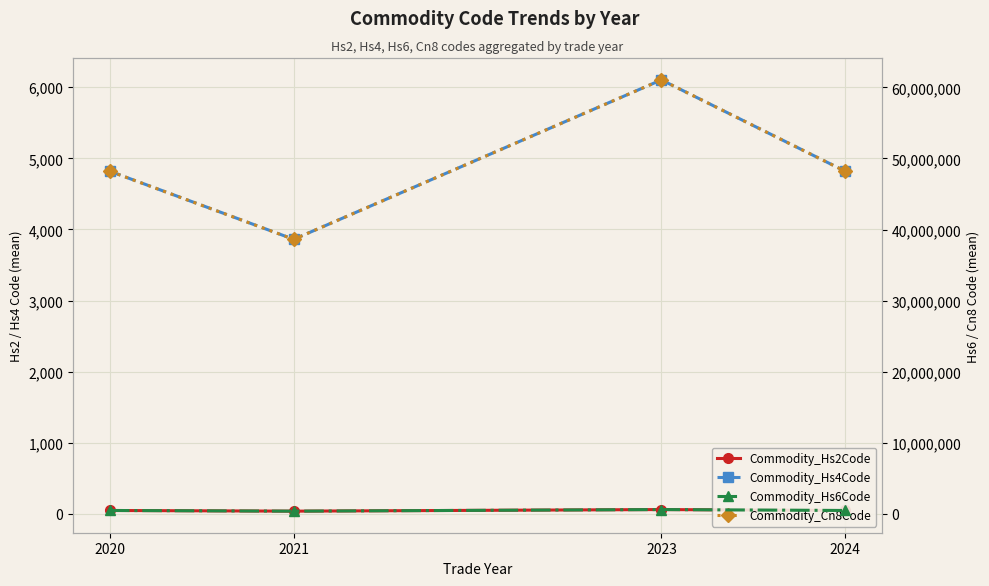

Between 2024 and 2023, which is larger?

2023